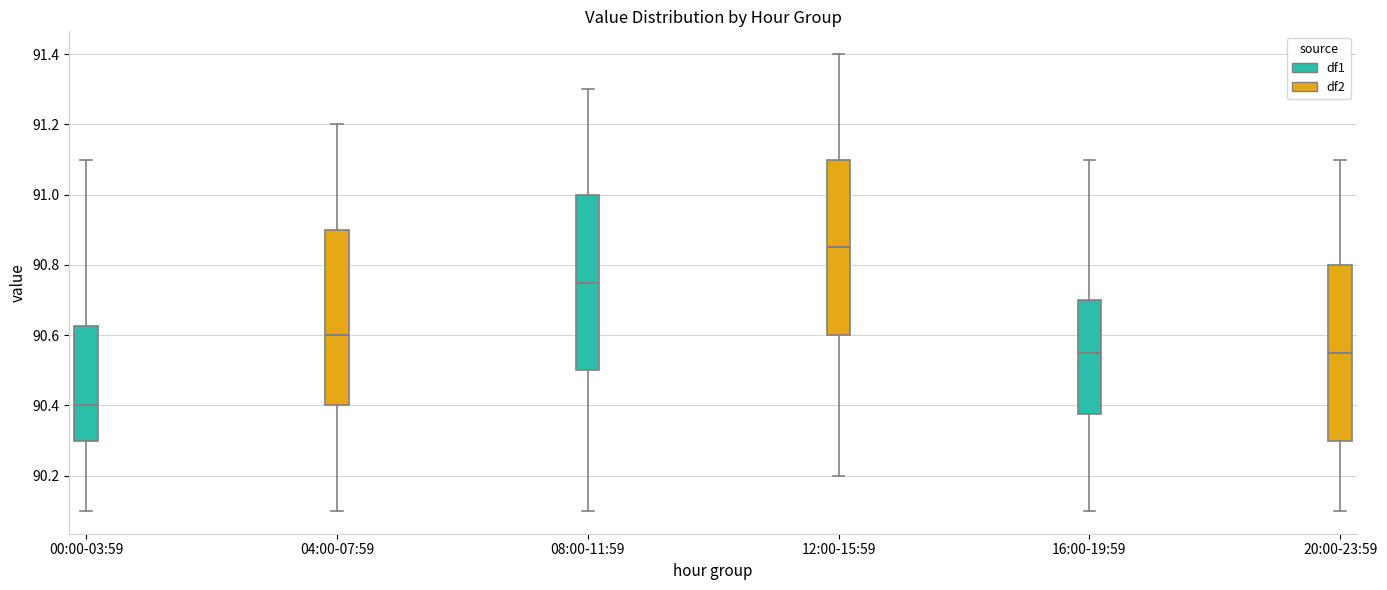

Reading left to right, read every box against the y-axis: the position of its median line, the range the box covers, and the ends of its whiskers. The values are not printed on the chart, so give them approximately, as read against the axis.

00:00-03:59: median 90.40, box 90.30 to 90.62, whiskers 90.10 to 91.10
04:00-07:59: median 90.60, box 90.40 to 90.90, whiskers 90.10 to 91.20
08:00-11:59: median 90.76, box 90.50 to 91.00, whiskers 90.10 to 91.30
12:00-15:59: median 90.86, box 90.60 to 91.10, whiskers 90.20 to 91.40
16:00-19:59: median 90.56, box 90.38 to 90.70, whiskers 90.10 to 91.10
20:00-23:59: median 90.56, box 90.30 to 90.80, whiskers 90.10 to 91.10